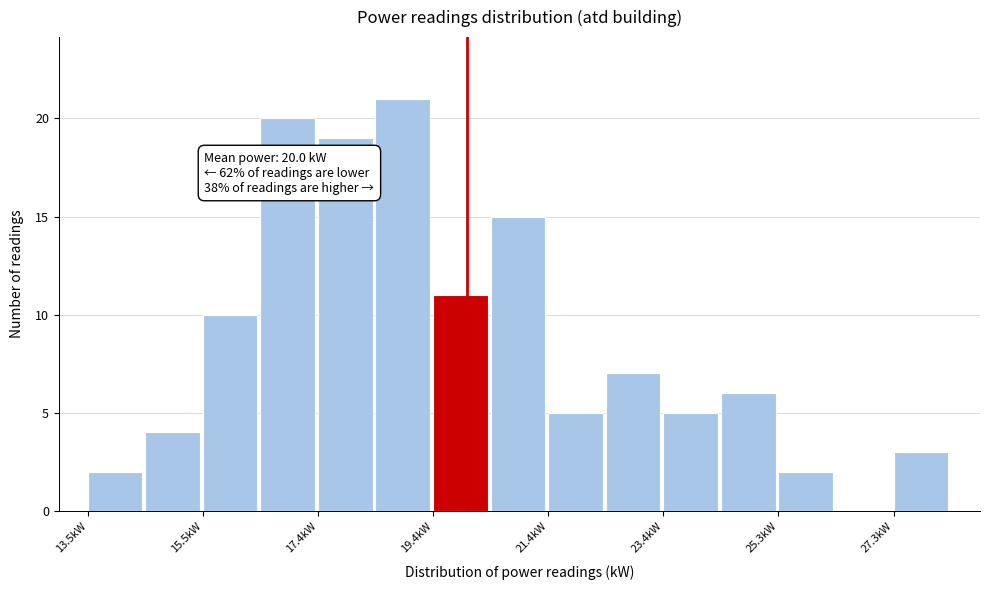

Over which range of the x-axis is the bar tallest?

18.4 to 19.4